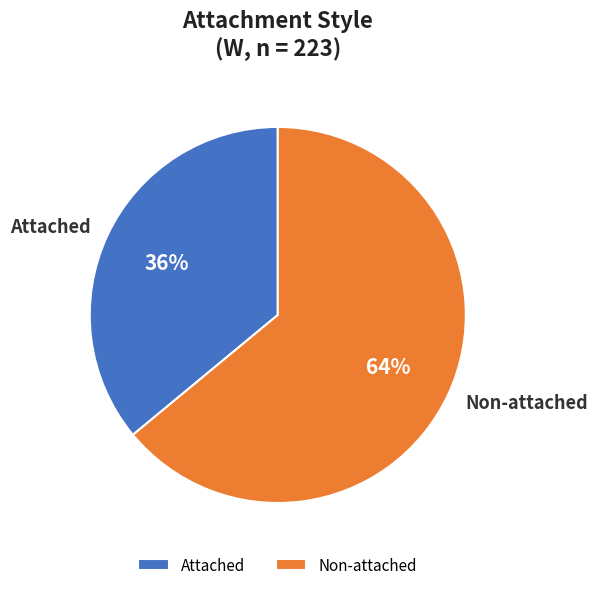

Do Non-attached and Attached together represent more than half of the pie?

Yes